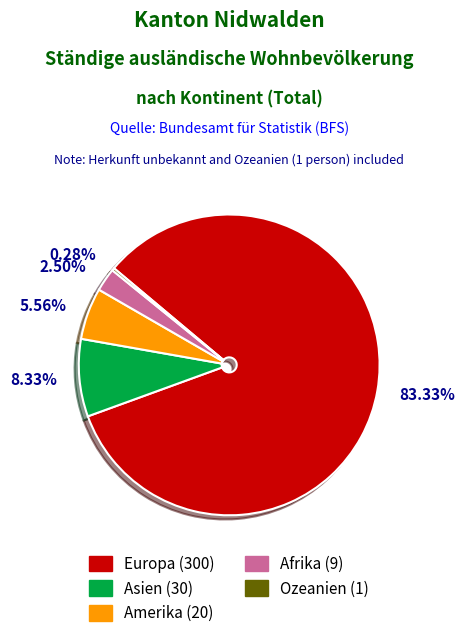

Which has a higher value, Europa or Amerika?

Europa